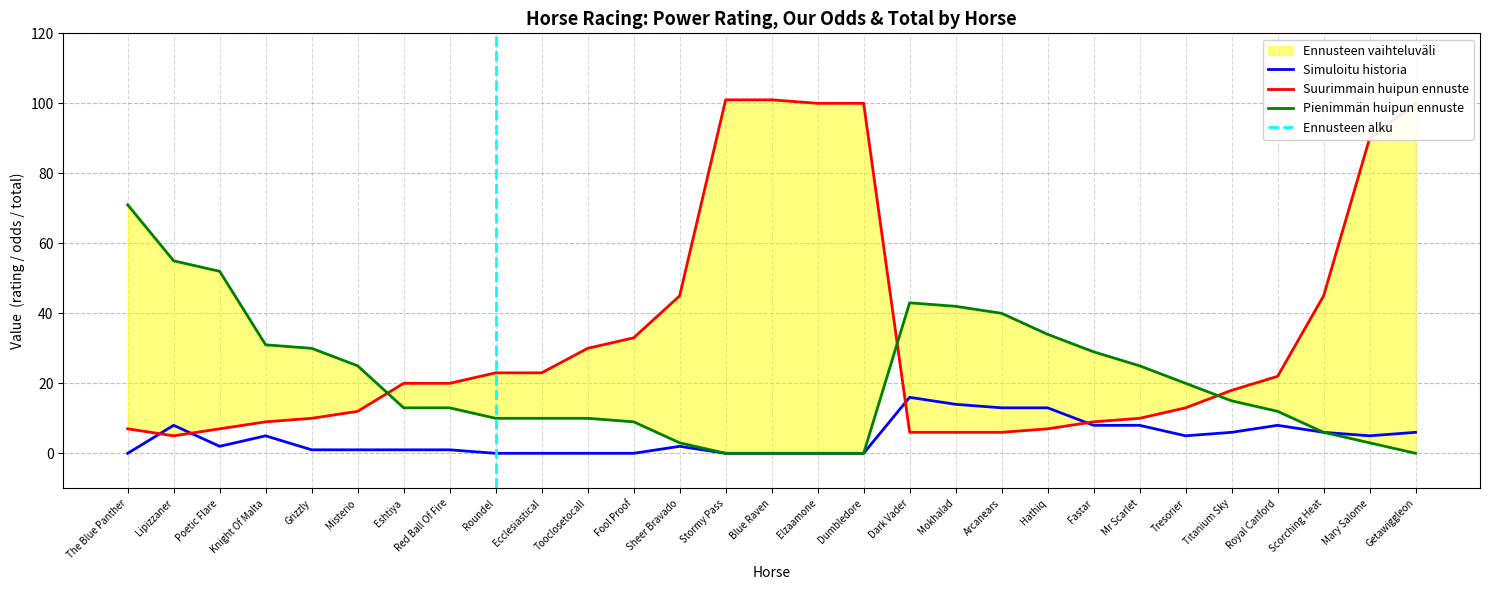

Reading right to left, list all the values displayed in this chart.

Power Rating: 0	3	6	12	15	20	25	29	34	40	42	43	0	0	0	0	3	9	10	10	10	13	13	25	30	31	52	55	71
Our Odds: 100	90	45	22	18	13	10	9	7	6	6	6	100	100	101	101	45	33	30	23	23	20	20	12	10	9	7	5	7
Total: 6	5	6	8	6	5	8	8	13	13	14	16	0	0	0	0	2	0	0	0	0	1	1	1	1	5	2	8	0